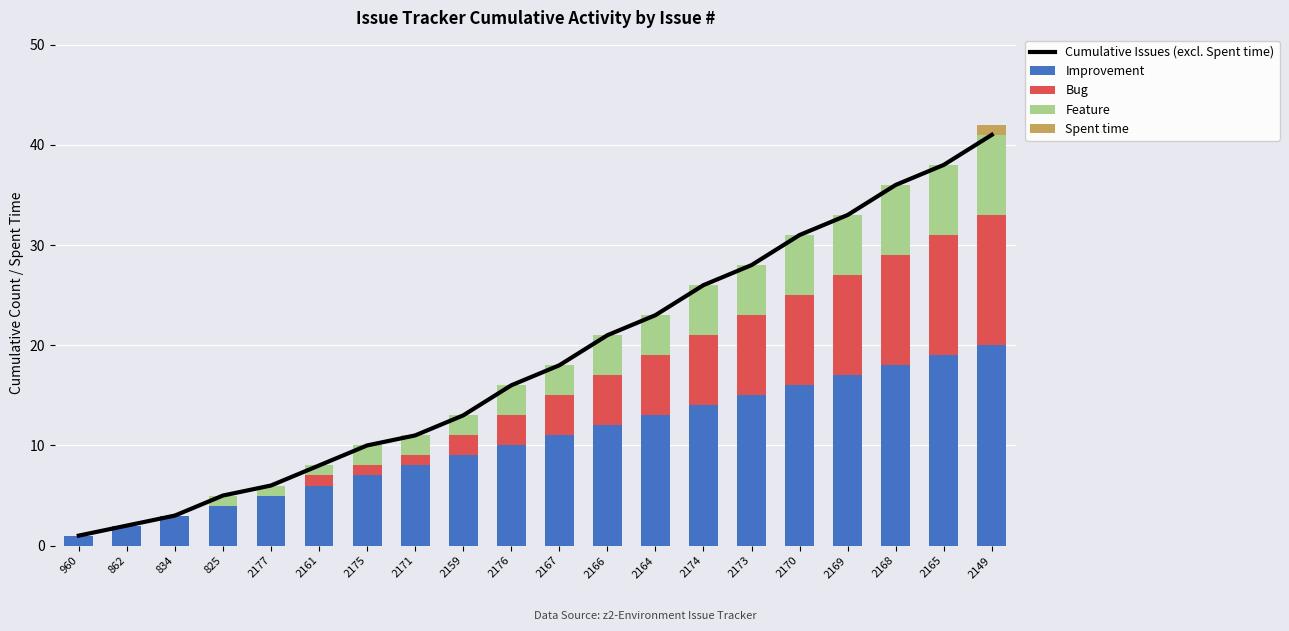

What is the label of the 3rd bar from the right?

2168